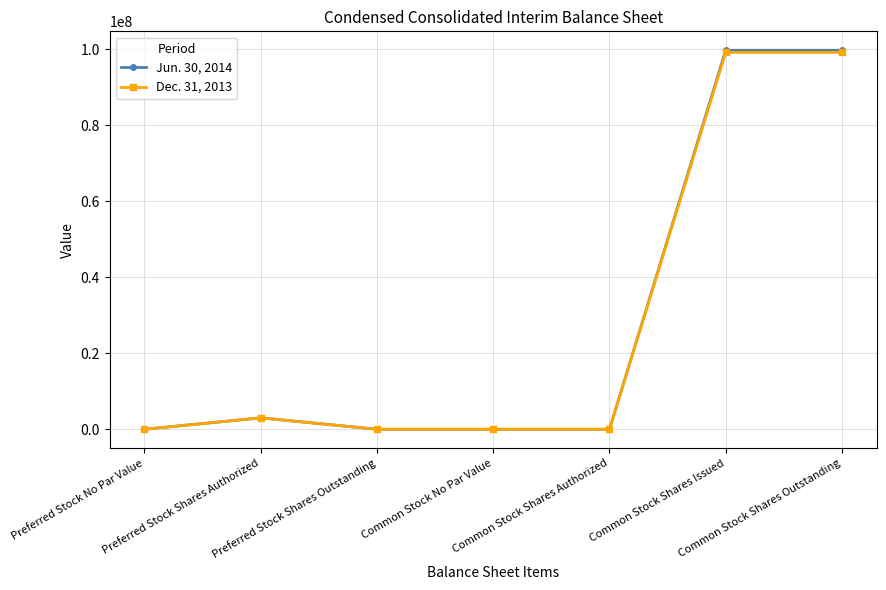

Reading right to left, list all the values displayed in this chart.

Jun. 30, 2014: Common Stock Shares Outstanding=99778683	Common Stock Shares Issued=99778683	Common Stock Shares Authorized=0	Common Stock No Par Value=0	Preferred Stock Shares Outstanding=0	Preferred Stock Shares Authorized=3000000	Preferred Stock No Par Value=0
Dec. 31, 2013: Common Stock Shares Outstanding=99233383	Common Stock Shares Issued=99233383	Common Stock Shares Authorized=0	Common Stock No Par Value=0	Preferred Stock Shares Outstanding=0	Preferred Stock Shares Authorized=3000000	Preferred Stock No Par Value=0